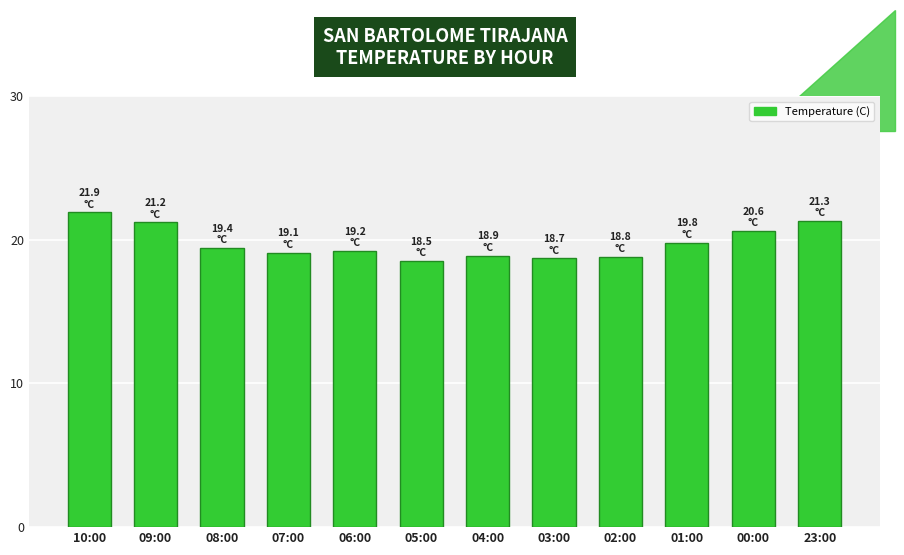

Which category has the highest value across all series?

10:00